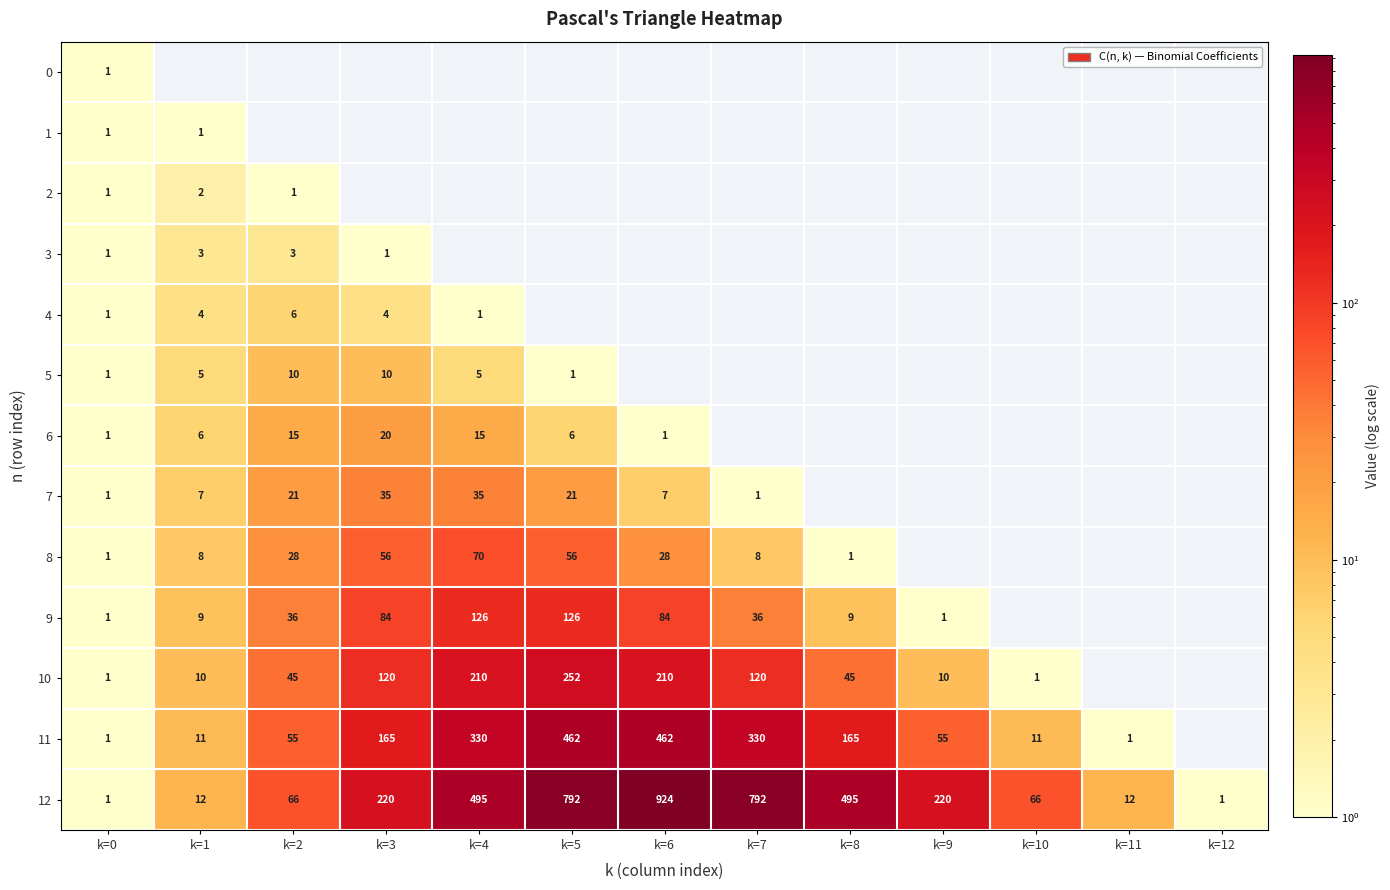

Count the number of categories in the chart.

13